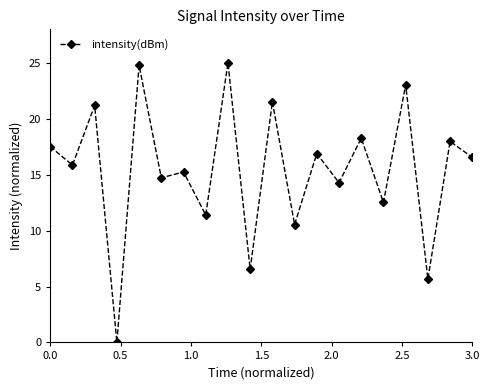

What is the value of the 1st point from the left?

17.5